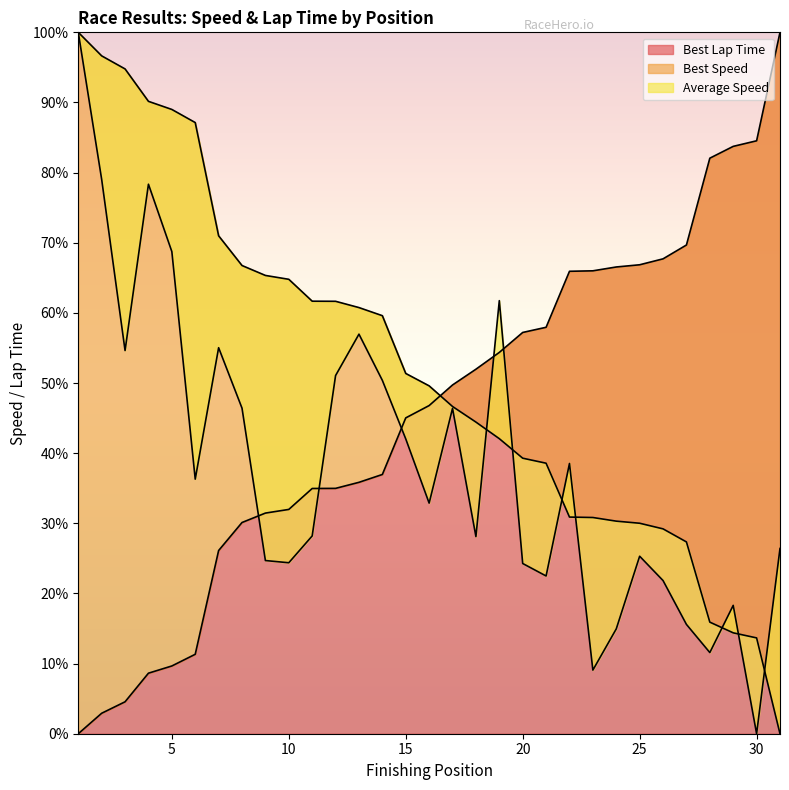

How many distinct data groups are displayed?

3